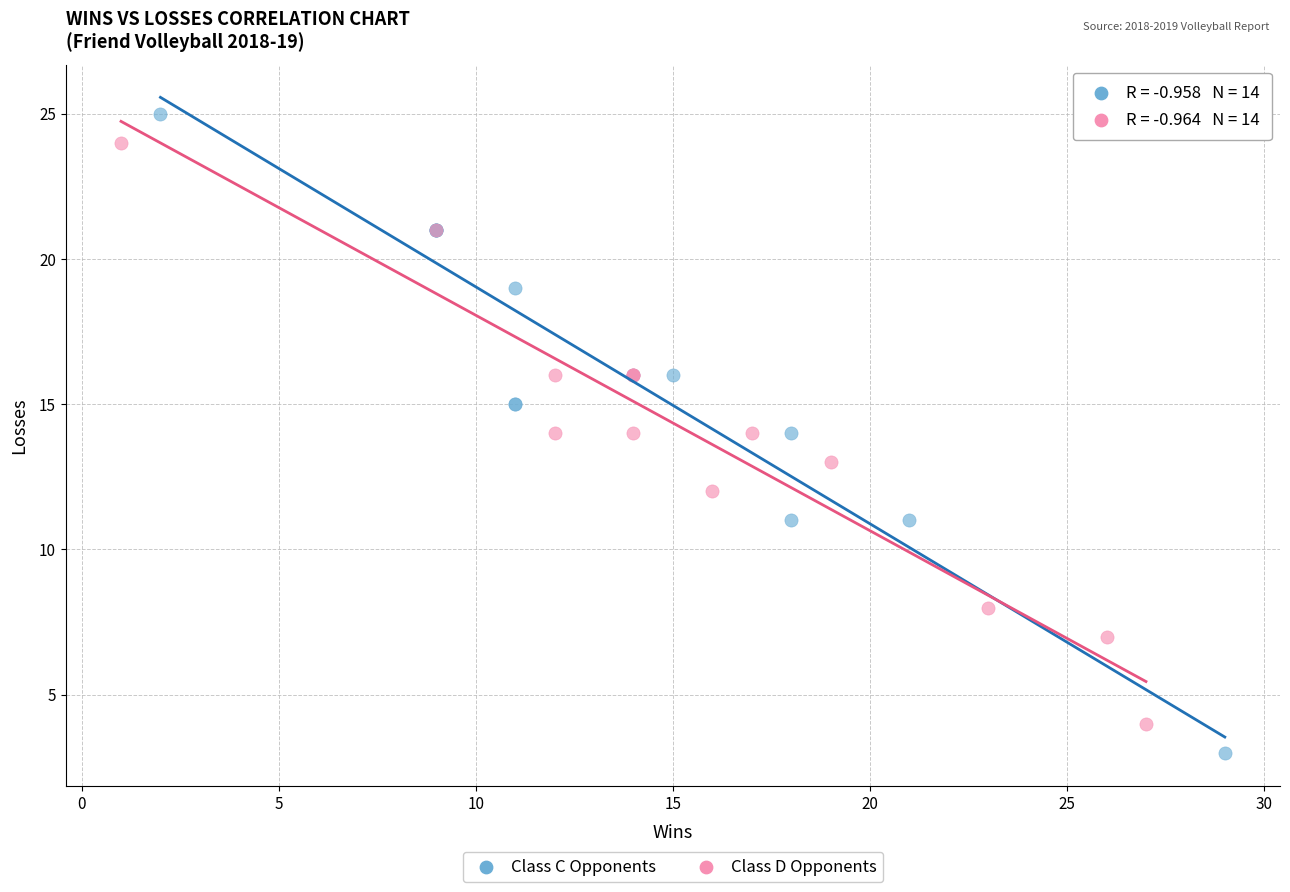

Which series has the largest Y range (max minus min)?

Class C Opponents